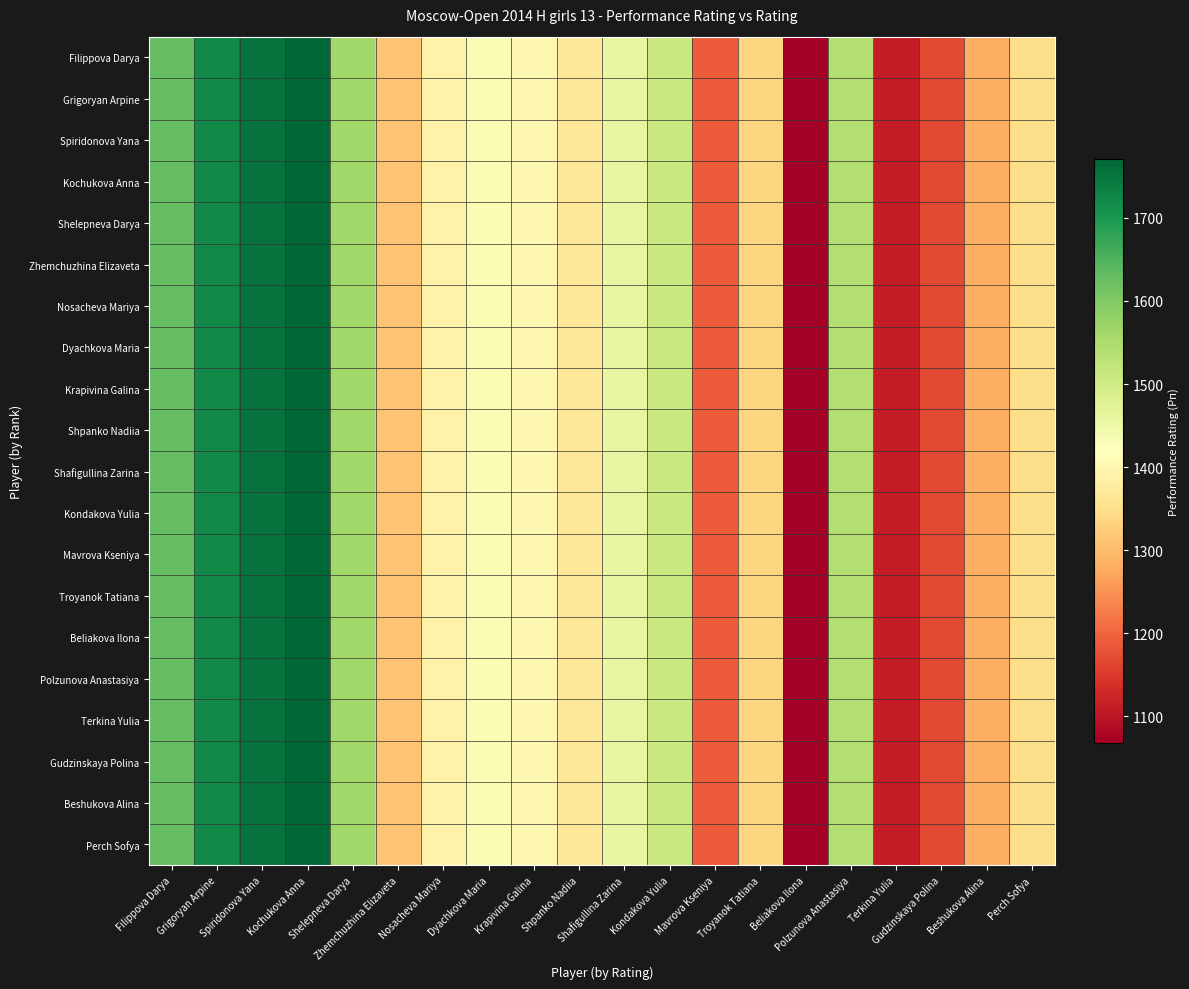

Which has a higher value, Beshukova Alina or Gudzinskaya Polina?

Beshukova Alina